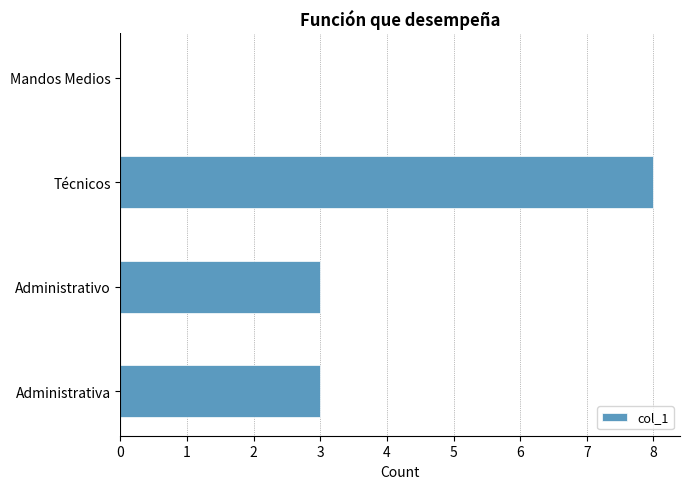

What is the sum of the values at Técnicos and Administrativa?

11